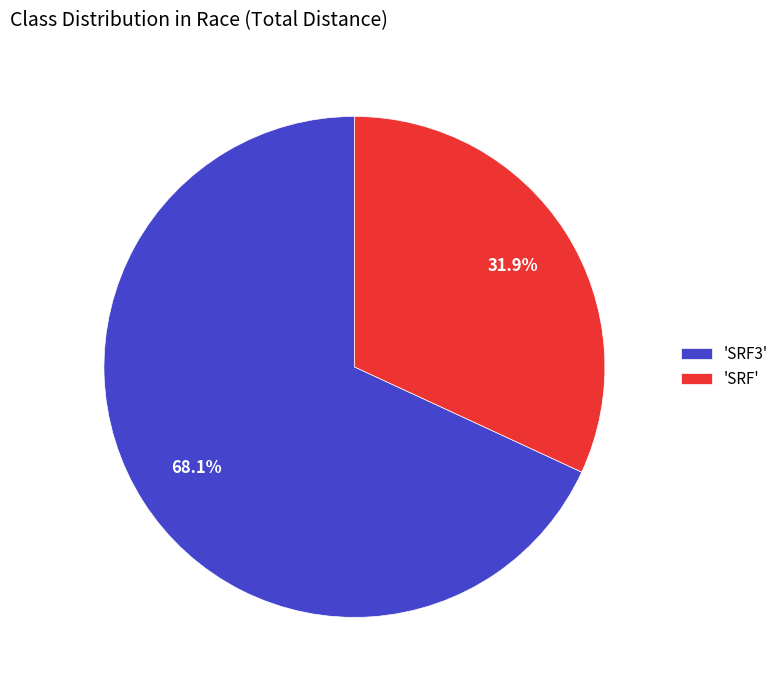

What is the ratio of the value at 'SRF3' to the value at 'SRF'?

2.1